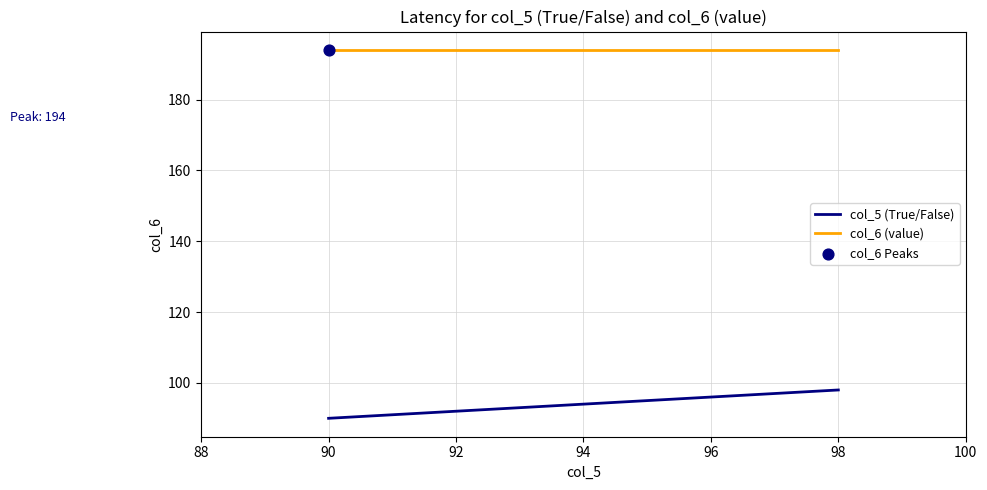

Which series reaches the maximum Y coordinate?

col_6 (value)